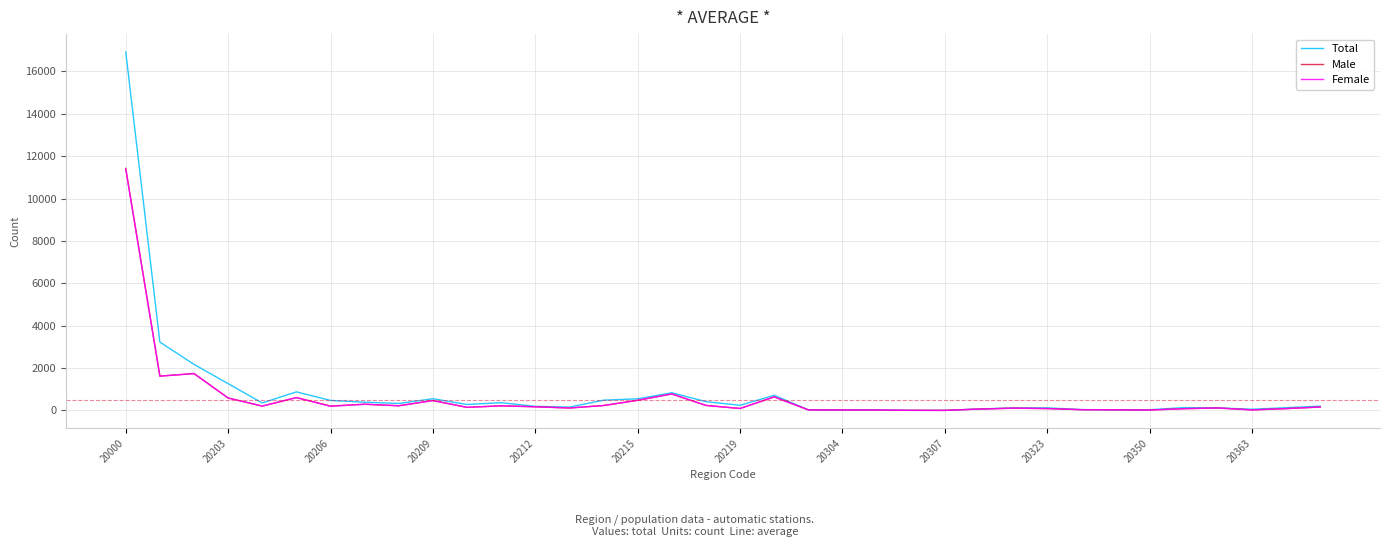

Which series has the widest spread of values?

Total